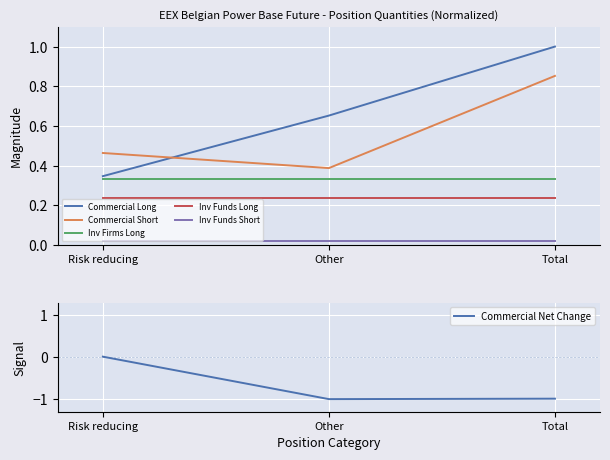

Reading left to right, what are all the values shown in this chart?

Commercial Long: 0.3	0.7	1.0
Commercial Short: 0.5	0.4	0.9
Inv Firms Long: 0.3	0.3	0.3
Inv Funds Long: 0.2	0.2	0.2
Inv Funds Short: 0.0	0.0	0.0
Commercial Net Change: 0.0	-1.0	-1.0